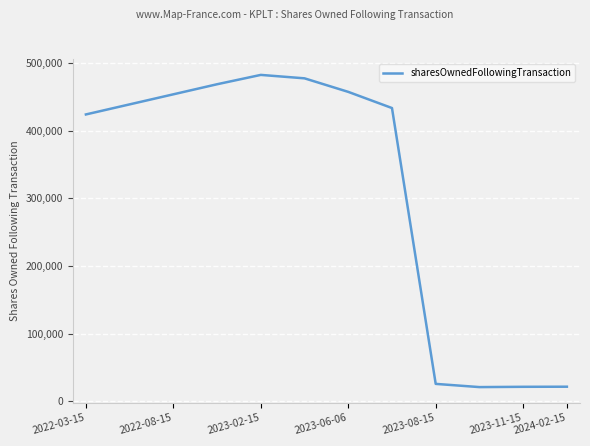

Count the number of data series in this chart.

1